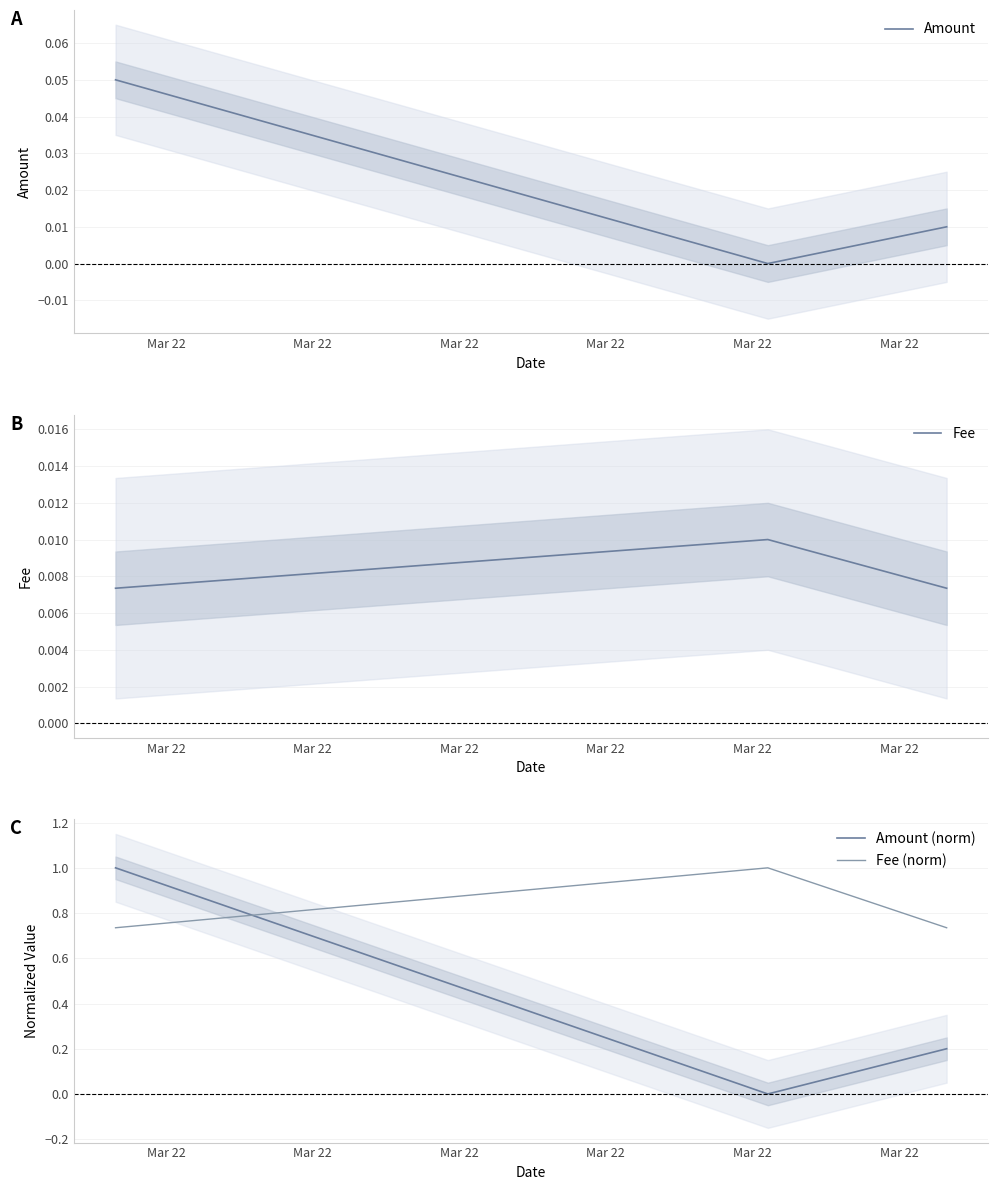

What is the highest value of the Fee (norm) series?

1.0